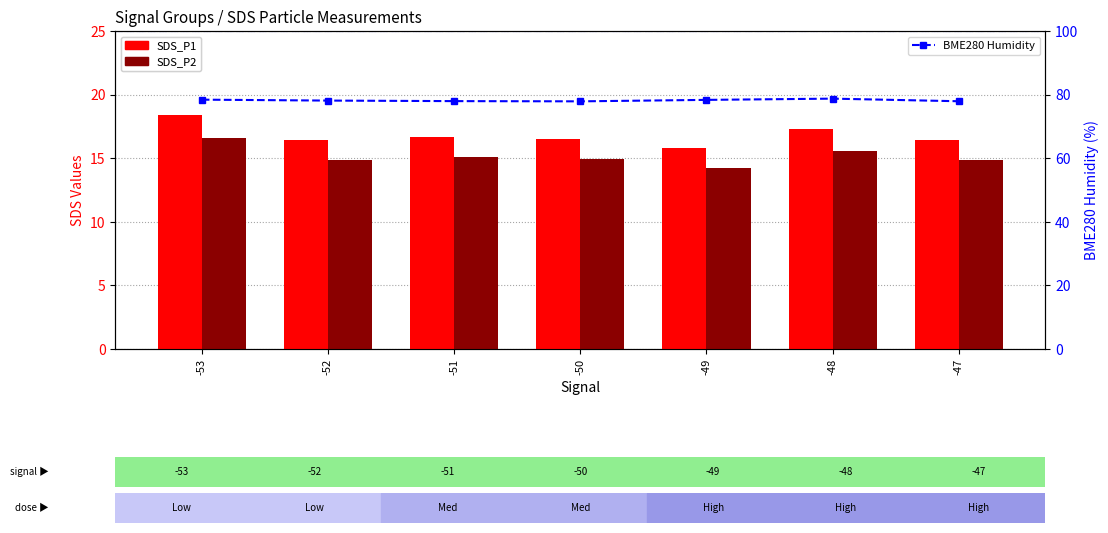

Reading right to left, extract all data points from this chart.

SDS_P1: -47=16.4	-48=17.3	-49=15.8	-50=16.5	-51=16.7	-52=16.5	-53=18.4
SDS_P2: -47=14.8	-48=15.6	-49=14.3	-50=14.9	-51=15.1	-52=14.9	-53=16.6
BME280 Humidity: -47=77.9	-48=78.7	-49=78.3	-50=77.9	-51=78.0	-52=78.1	-53=78.4